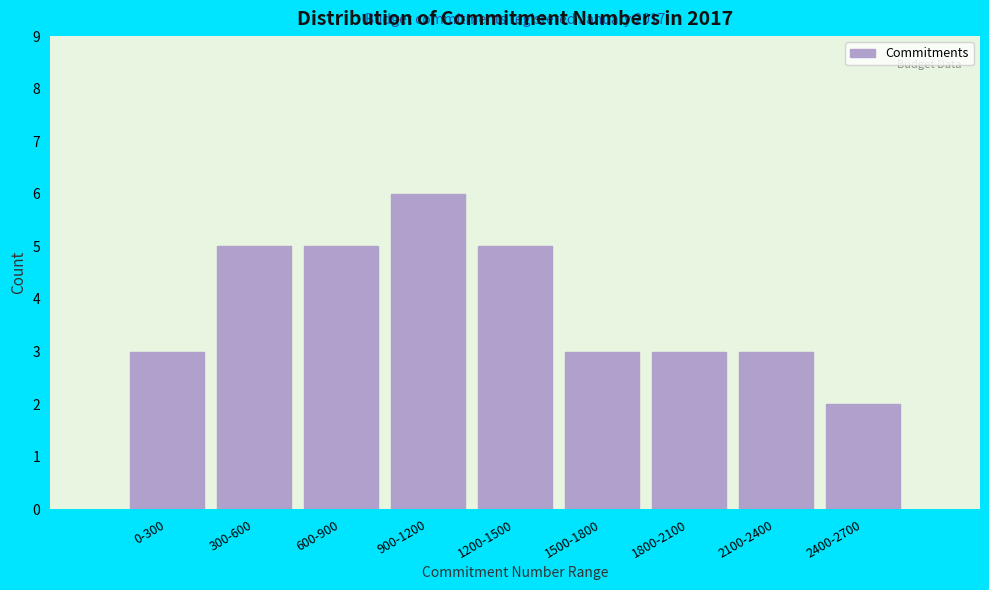

Reading left to right, transcribe all the data shown in this chart.

3	5	5	6	5	3	3	3	2